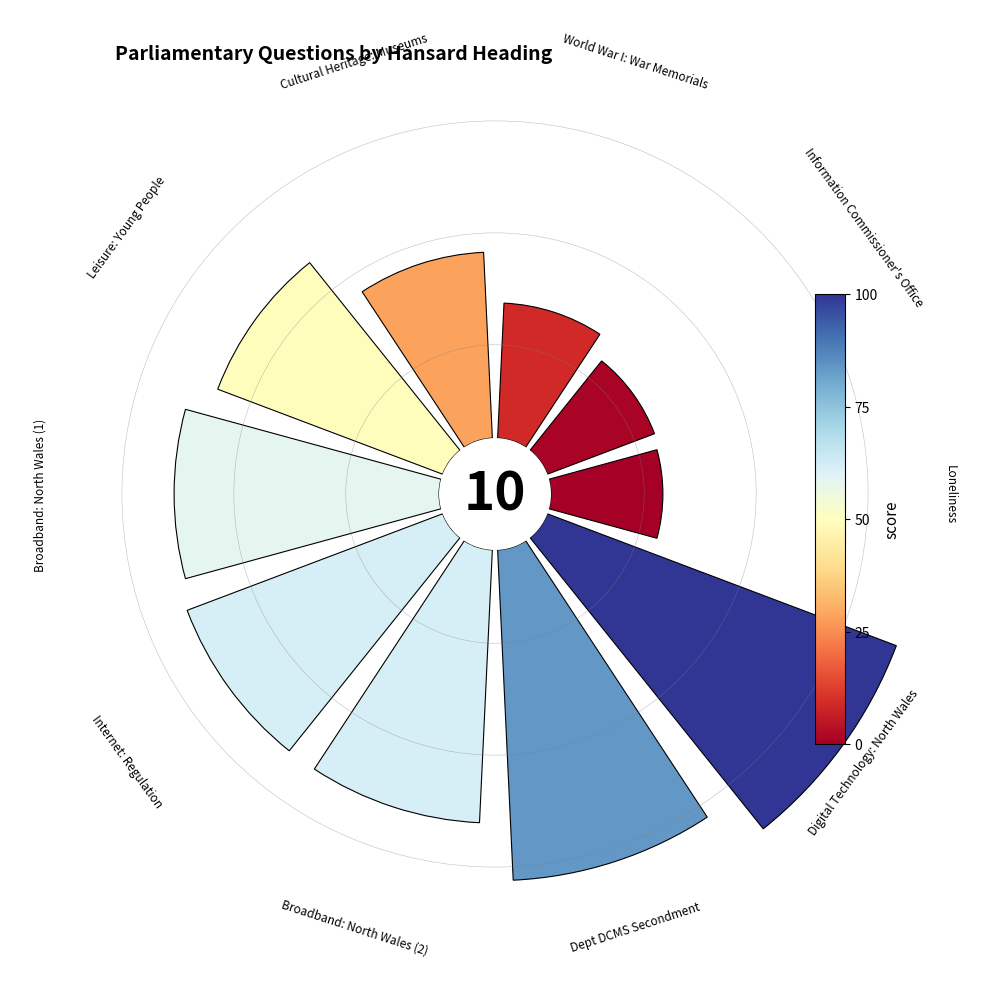

To the nearest percent, what is the average slice percentage?

10%